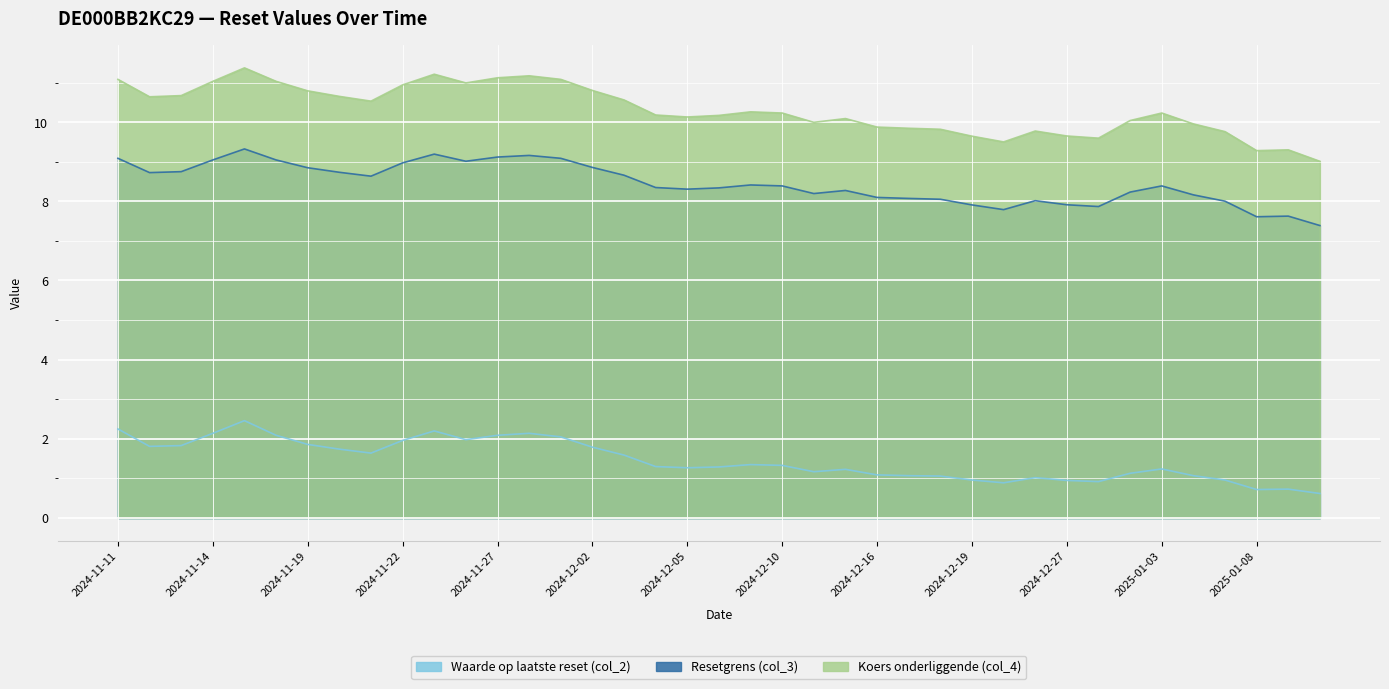

How many lines are shown in the chart?

3